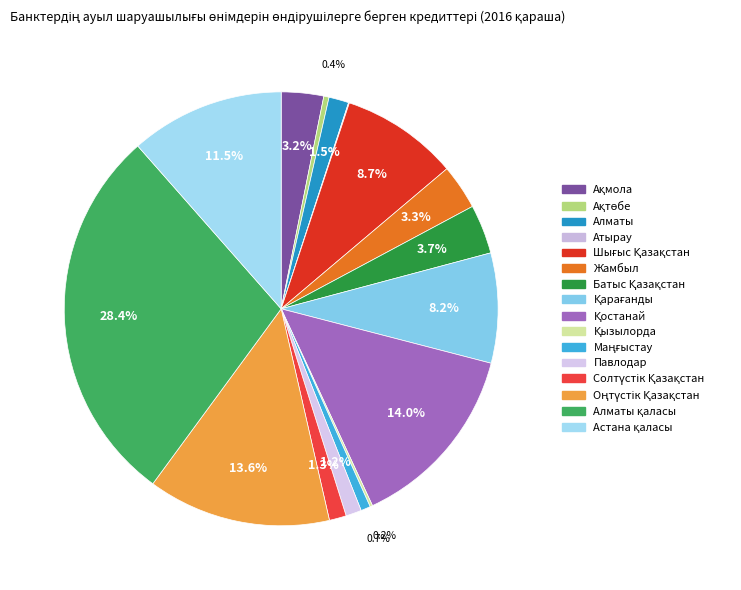

What is the largest slice in the pie chart?

Алматы қаласы